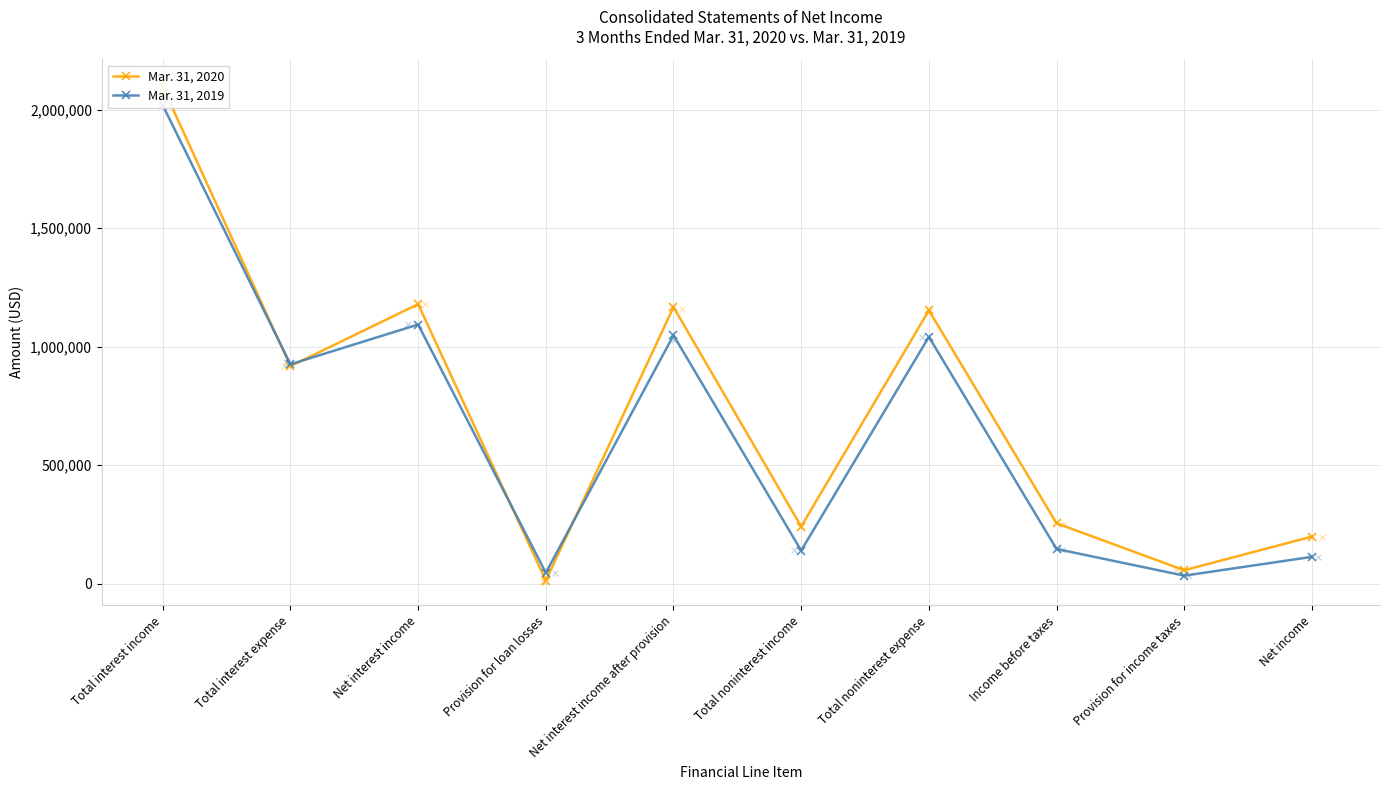

At which category is the sum across all series the highest?

Total interest income